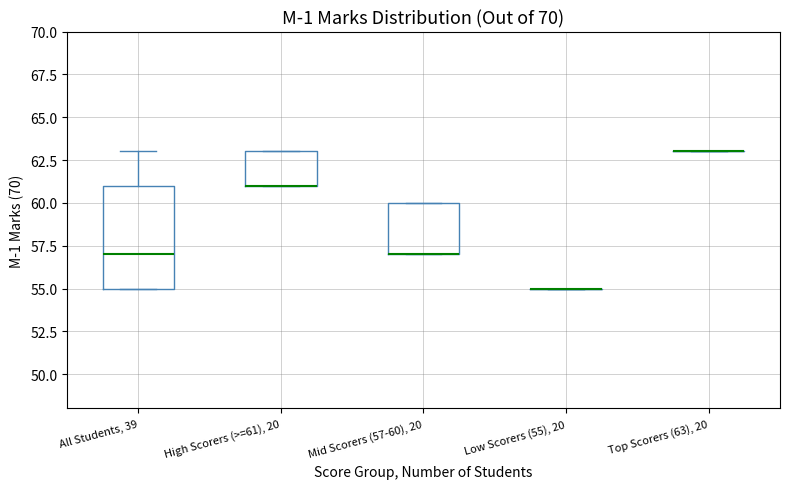

Which box is the tallest, from its lower edge to its upper edge?

All Students, 39